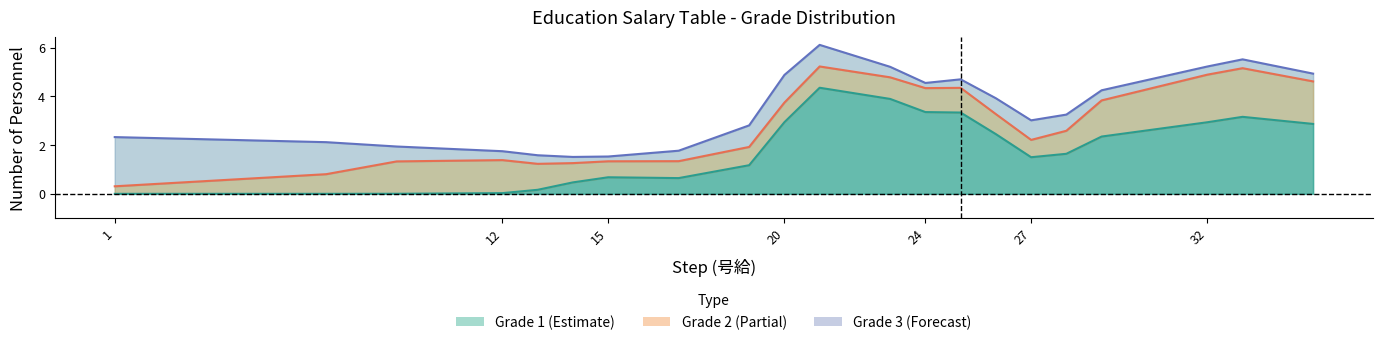

Does the chart have visible grid lines?

No